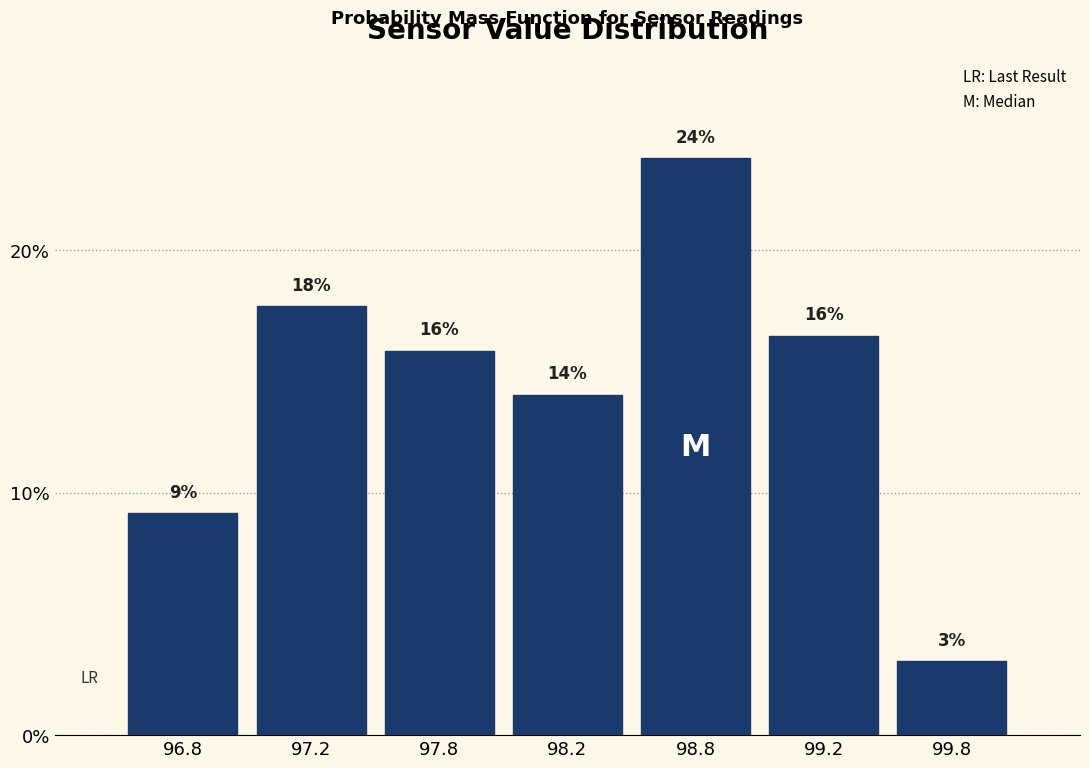

How many bars are there in total?

7